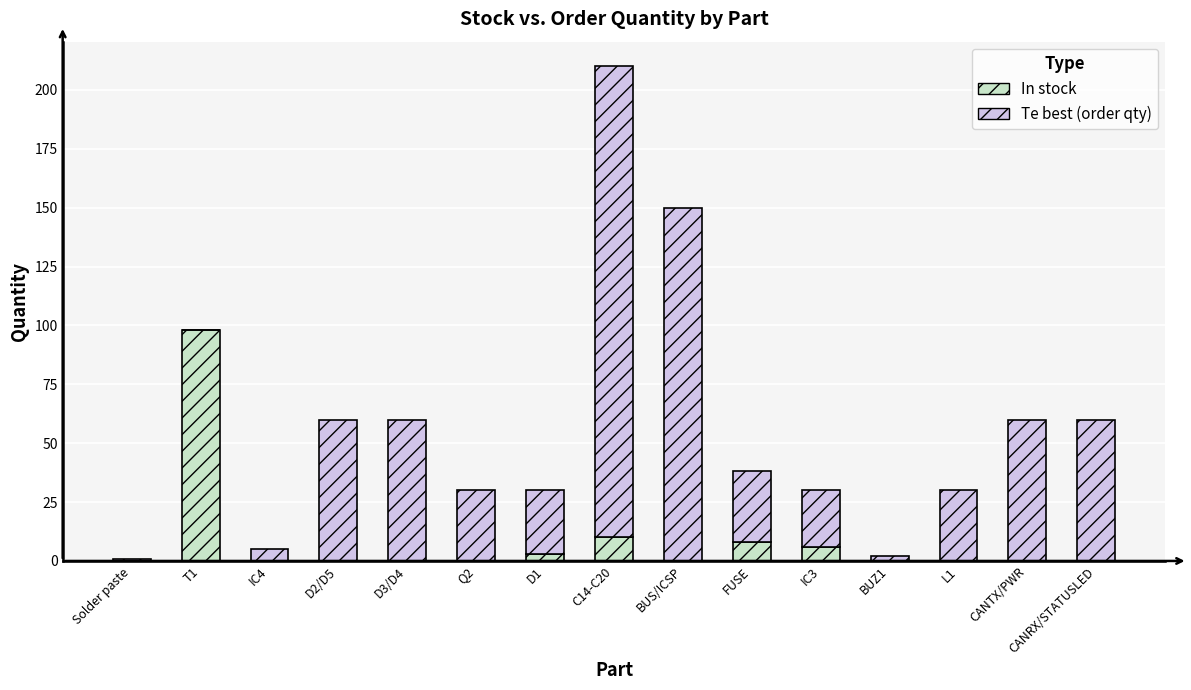

The In stock series shows 3 at D1. True or false?

True